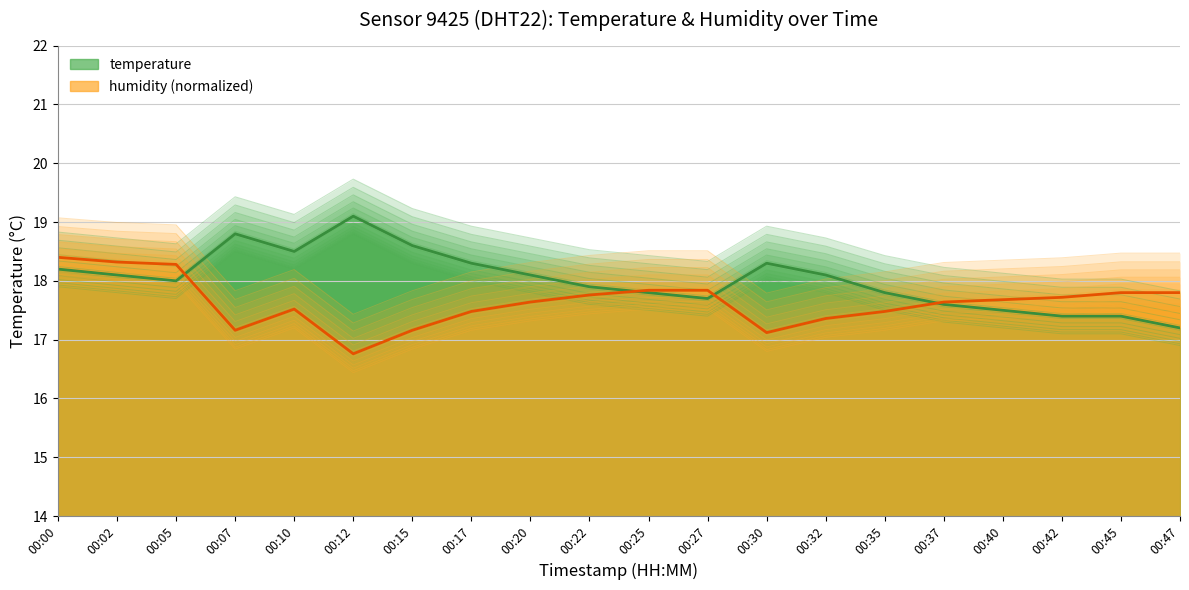

Reading right to left, what are all the values shown in this chart?

temperature: 17.2	17.4	17.4	17.5	17.6	17.8	18.1	18.3	17.7	17.8	17.9	18.1	18.3	18.6	19.1	18.5	18.8	18.0	18.1	18.2
humidity: 17.8	17.8	17.8	17.7	17.7	17.5	17.4	17.2	17.9	17.9	17.8	17.7	17.5	17.2	16.8	17.6	17.2	18.3	18.4	18.4